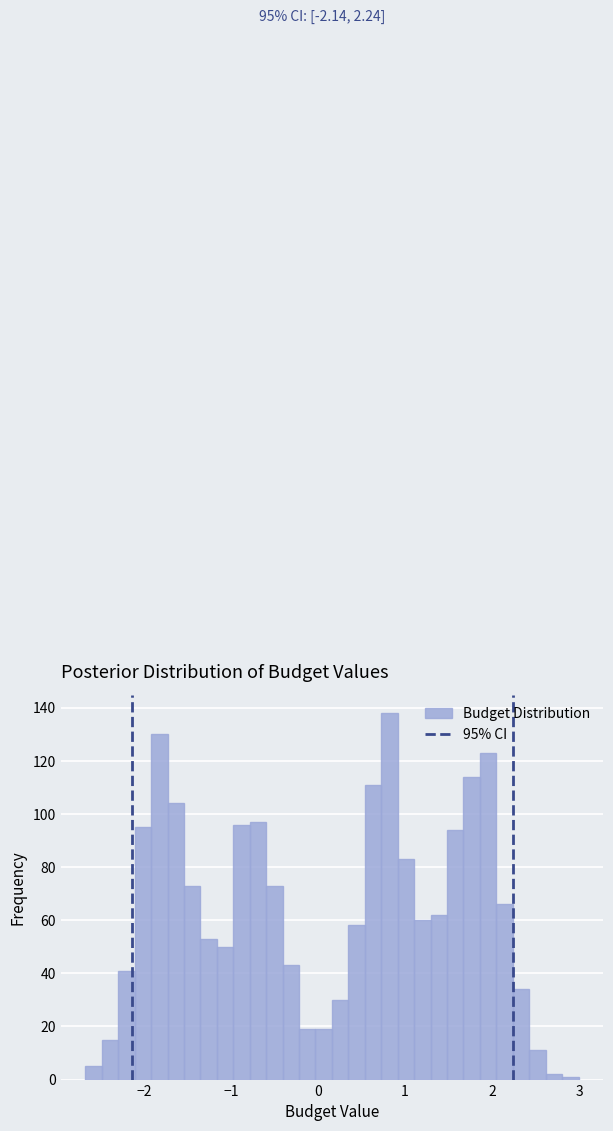

Around what value on the x-axis is the tallest bar? Give the approximate position of its centre, as read against the axis.

0.8